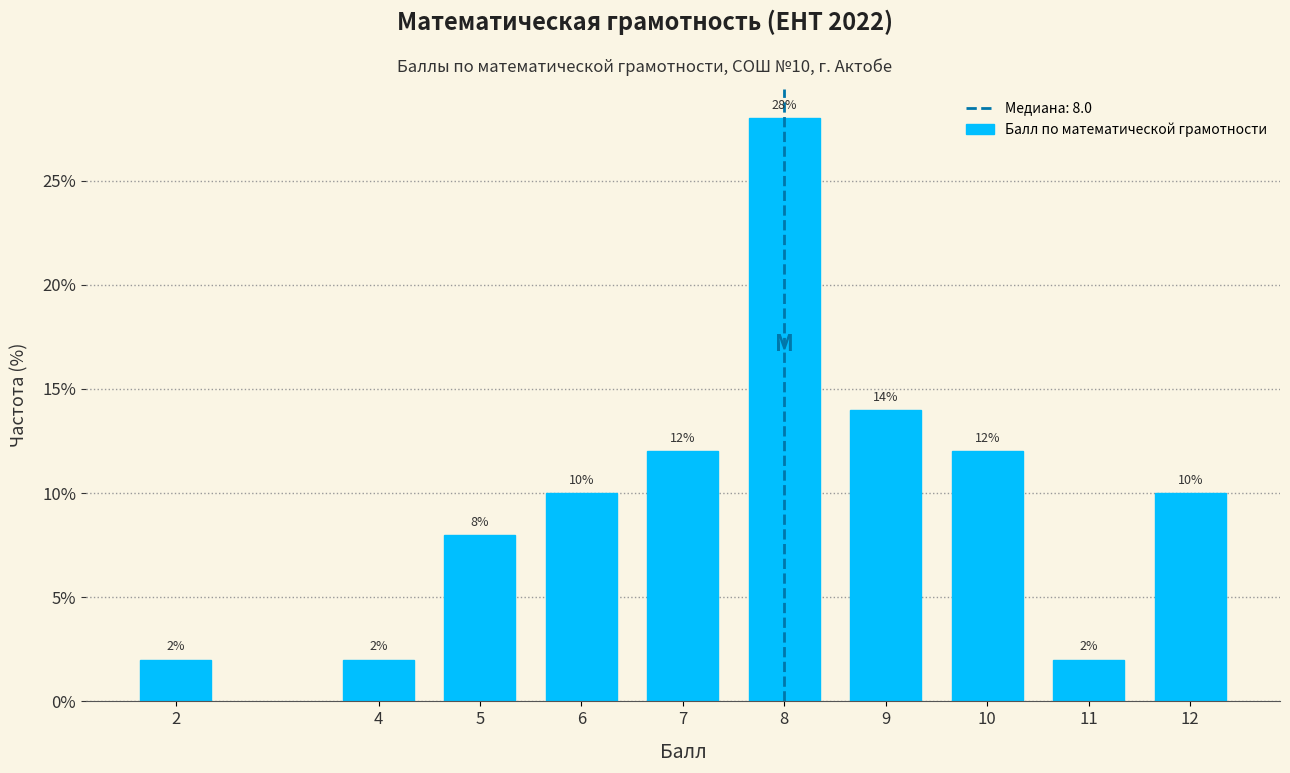

Reading right to left, transcribe all the data shown in this chart.

12=10.0	11=2.0	10=12.0	9=14.0	8=28.0	7=12.0	6=10.0	5=8.0	4=2.0	2=2.0